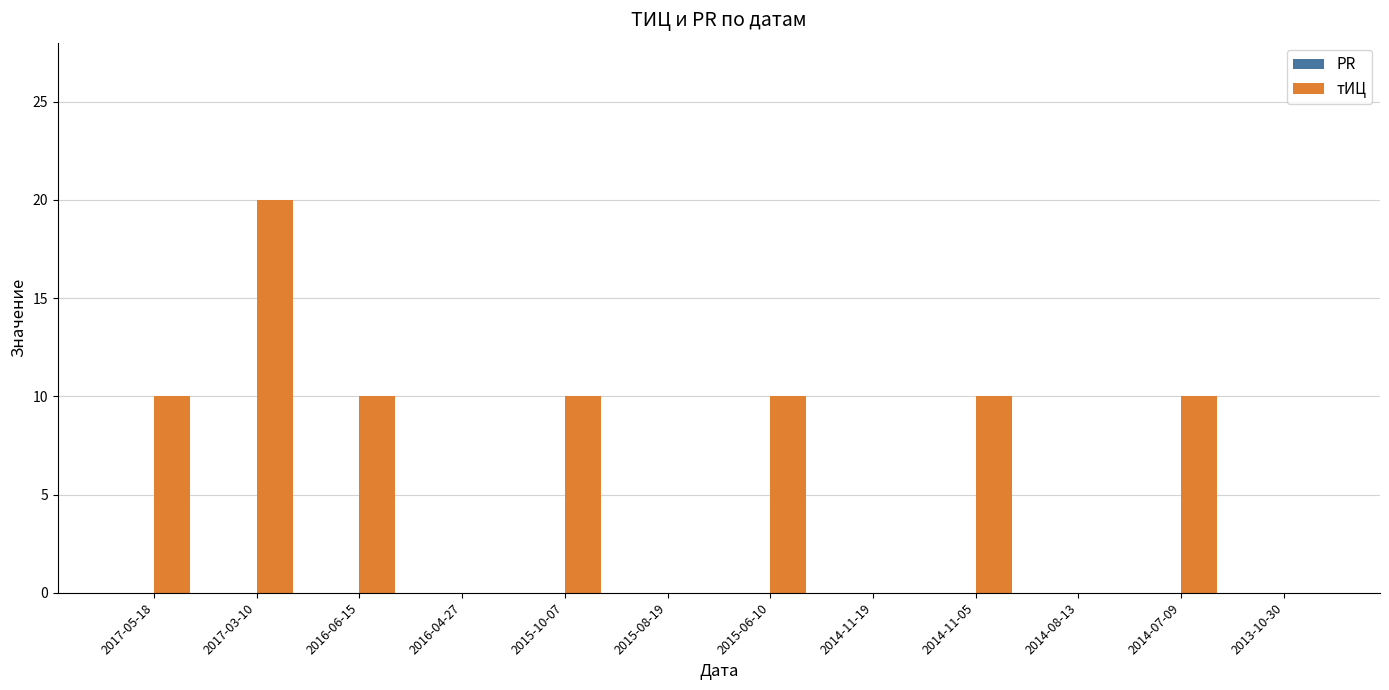

What is the change in value from 2015-06-10 to 2014-11-19?

-10